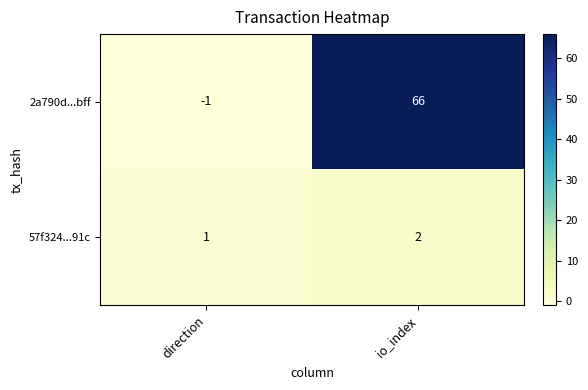

Where is 2a790d...bff nearest to the value 32?

direction